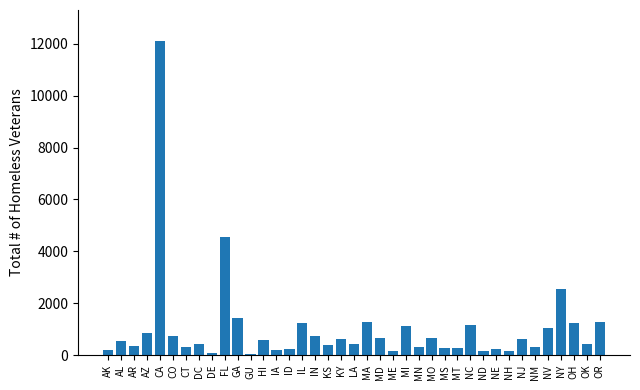

What is the ratio of the value at OH to the value at MS?

4.4